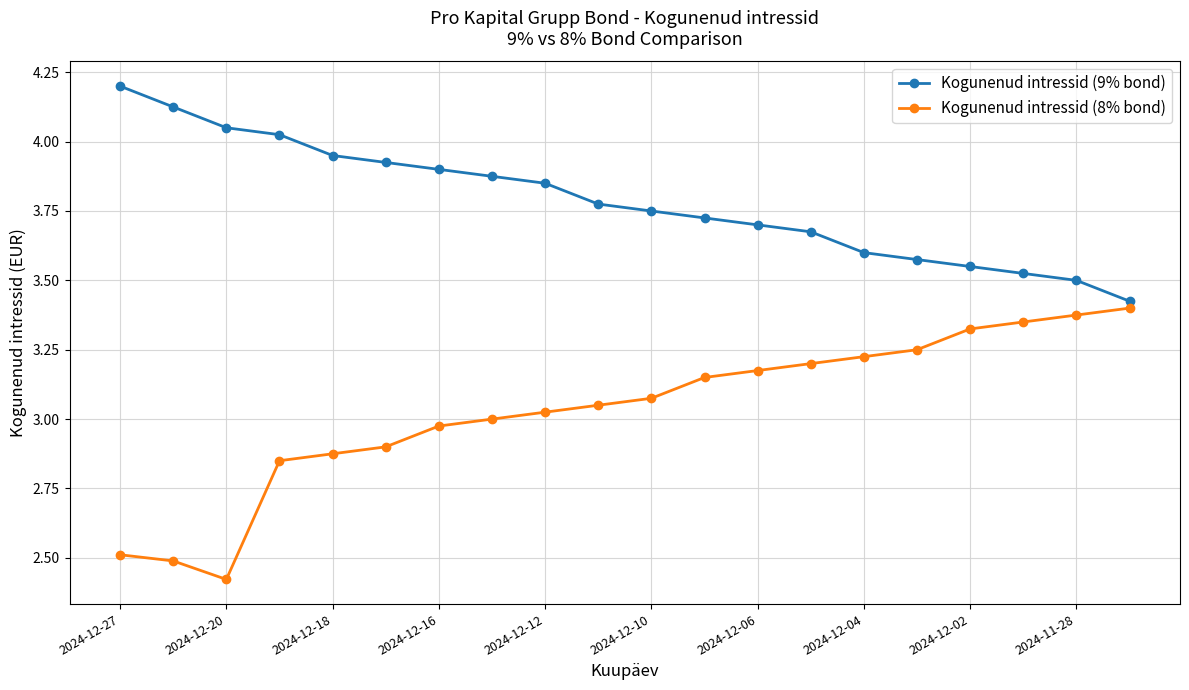

Which series has the largest total across all categories?

Kogunenud intressid (9% bond)